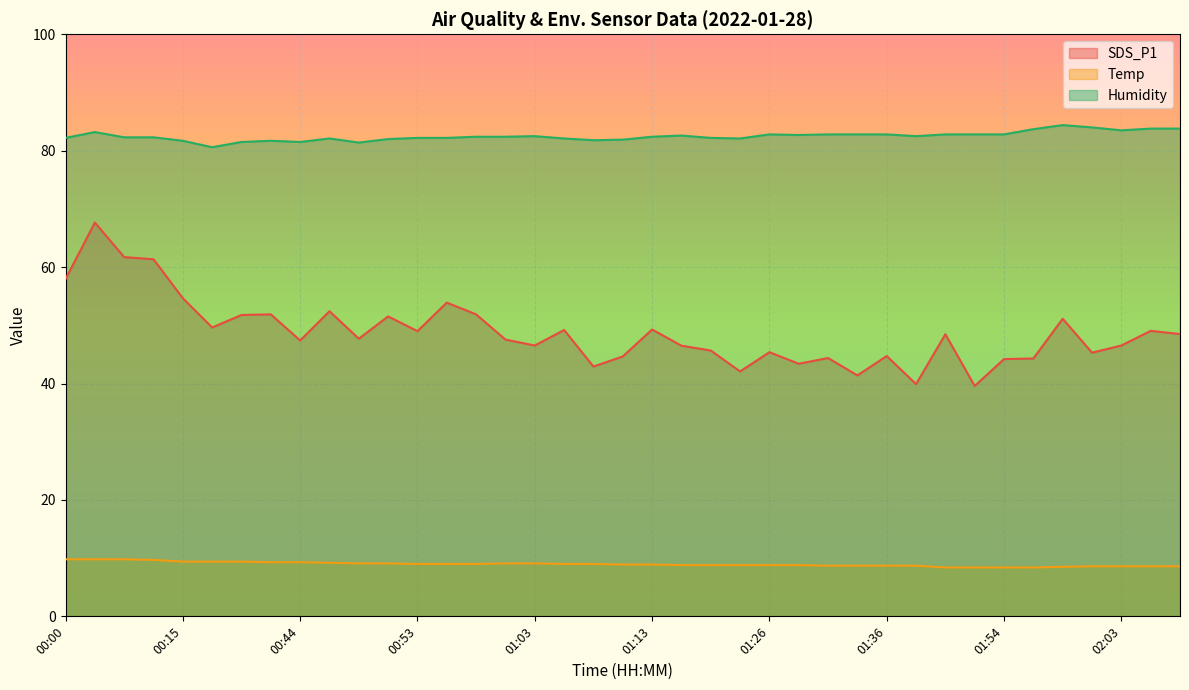

True or false: SDS_P1 and Temp intersect in this chart.

False